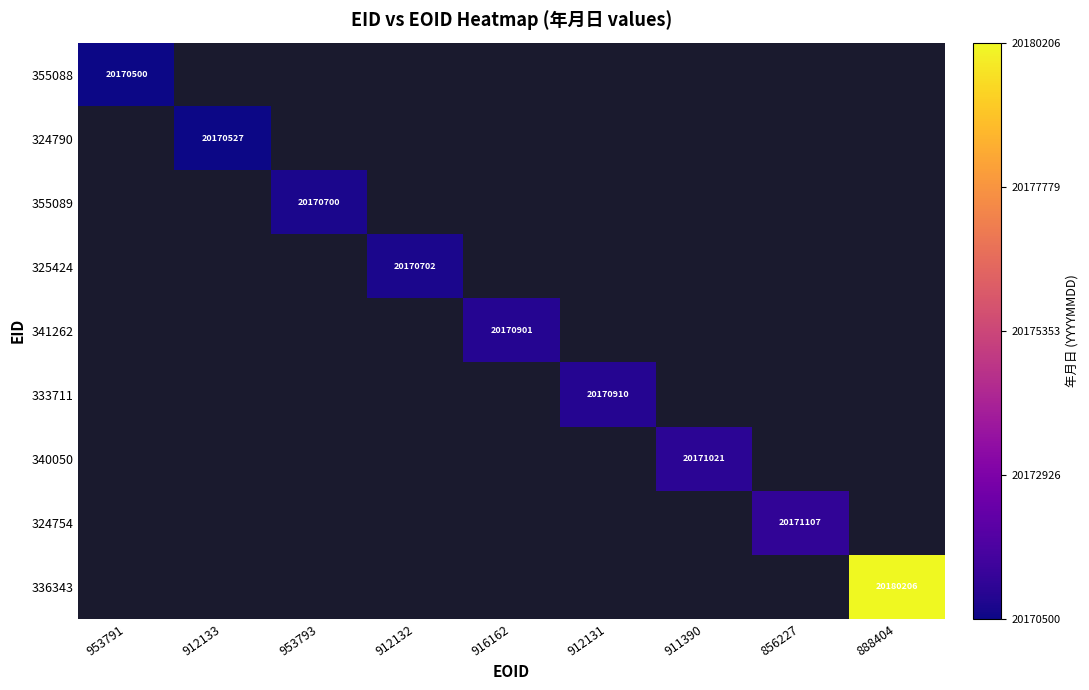

True or false: 355089 has a value of 20170700 at 953793.

True